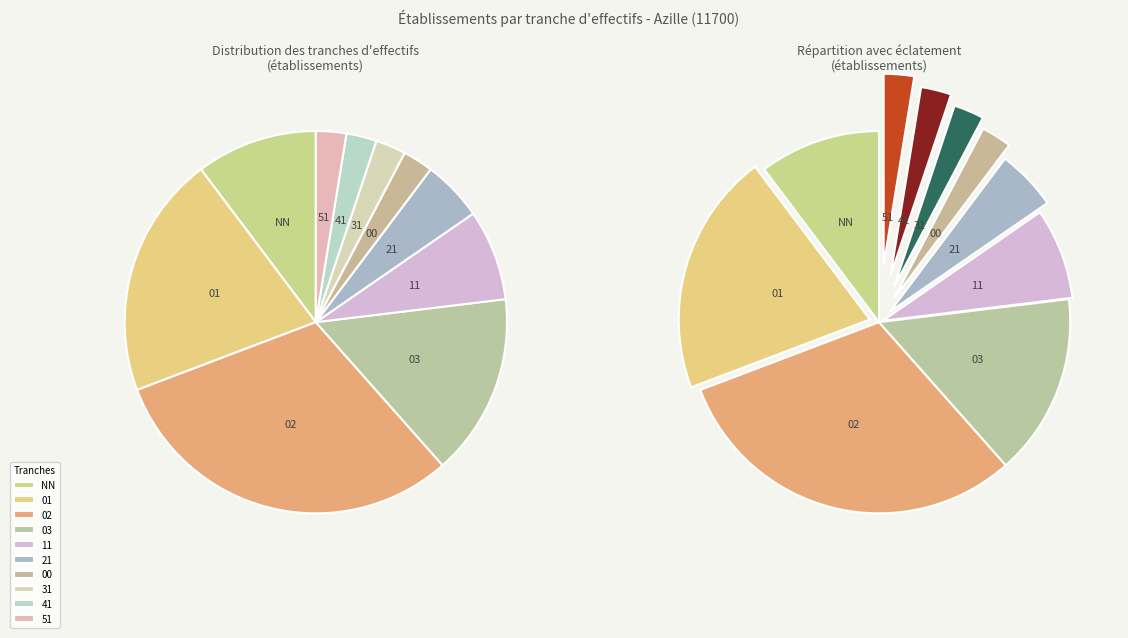

The 03 slice represents 1% of the pie. True or false?

False